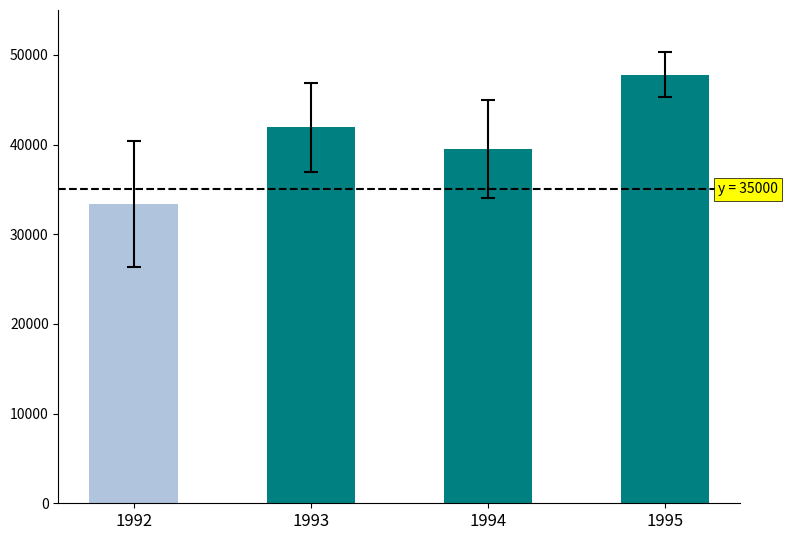

What is the maximum value shown in the chart?

47800